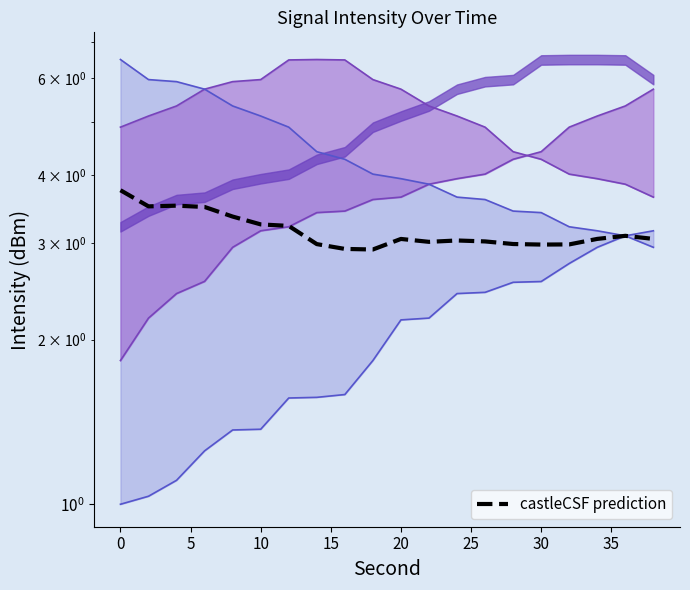

What is the sum of all intensity_min_line values?

74.0